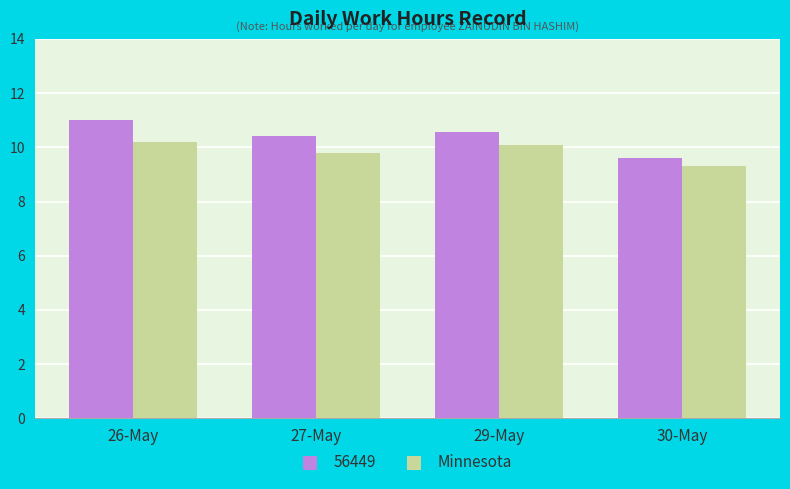

What is the approximate value of 56449 at 29-May?

10.6